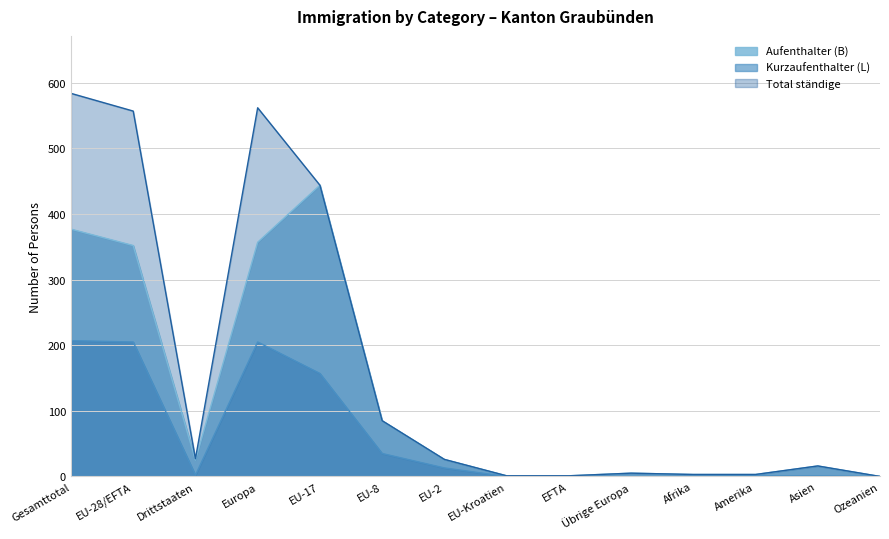

List the series in order of their peak value, lowest first.

Kurzaufenthalter (L), Aufenthalter (B), Total ständige